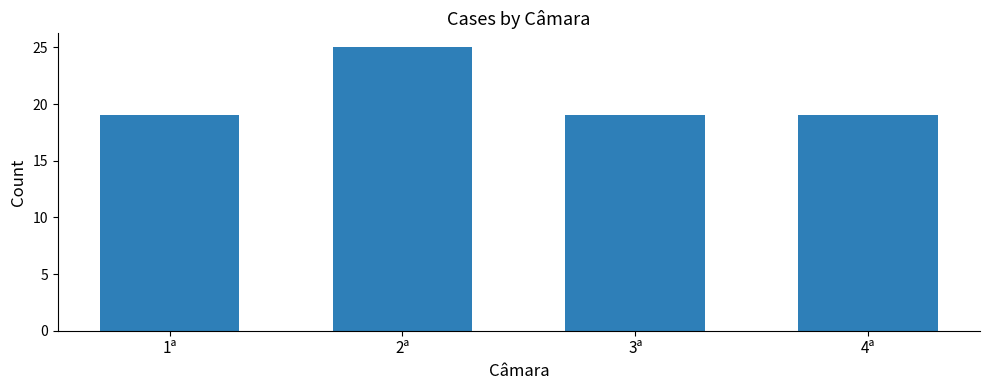

What is the sum of all values?

82